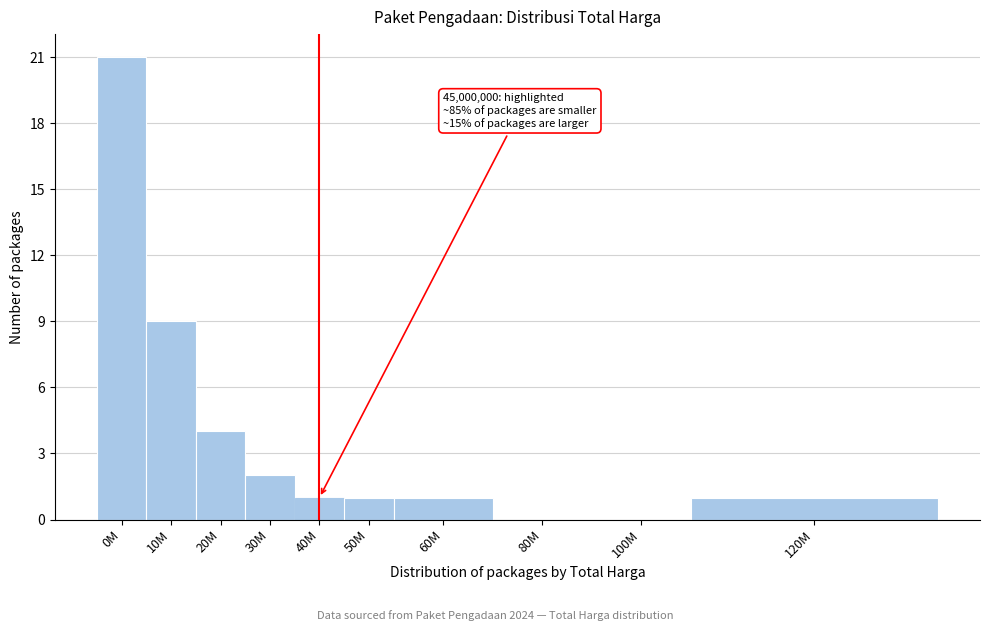

Reading right to left, list all the values displayed in this chart.

120M=1	100M=0	80M=0	60M=1	50M=1	40M=1	30M=2	20M=4	10M=9	0M=21